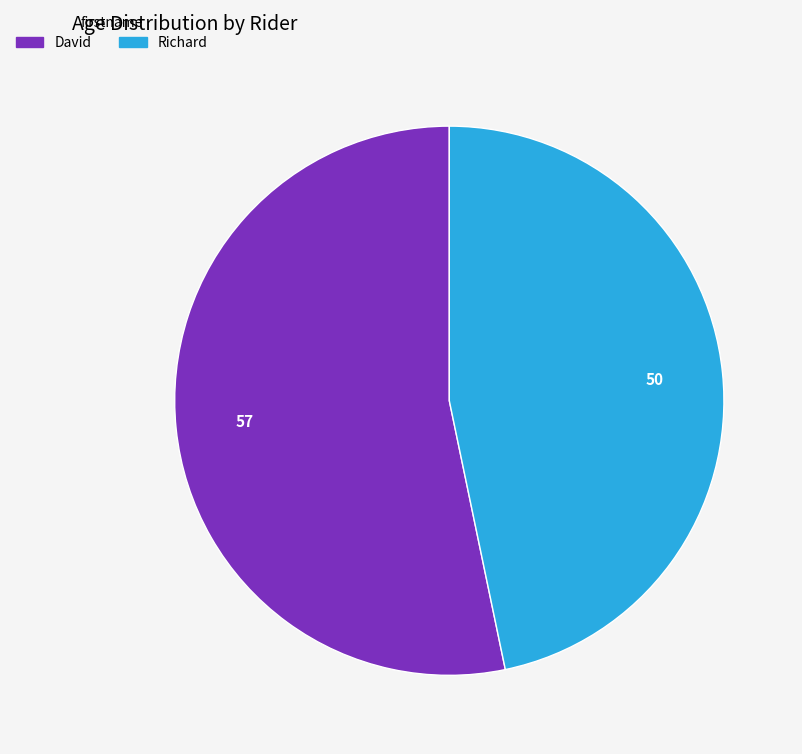

Does David represent more than half of the total?

Yes